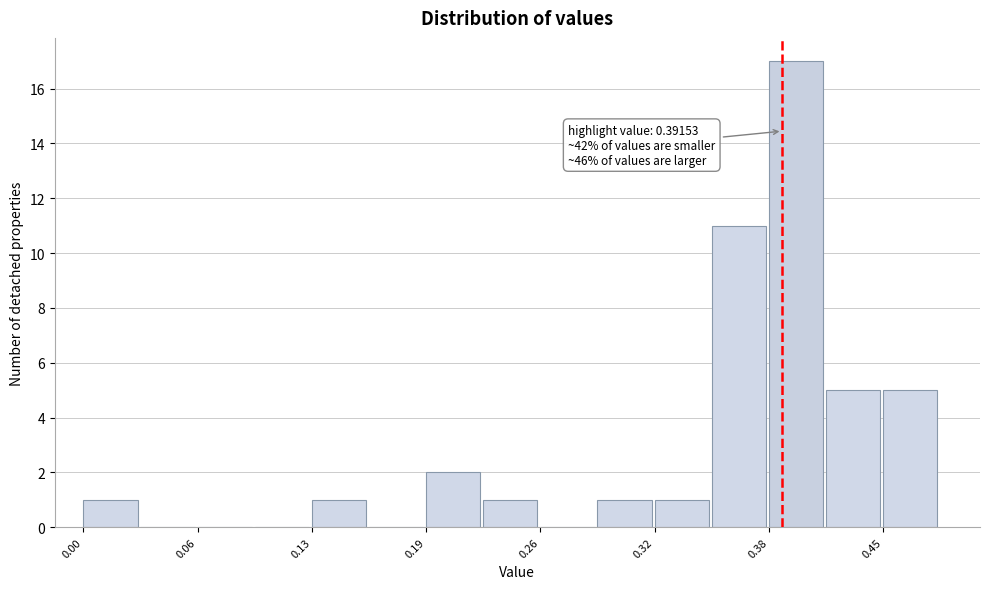

Read against the x-axis, roughly where is the centre of the tallest bar?

0.40